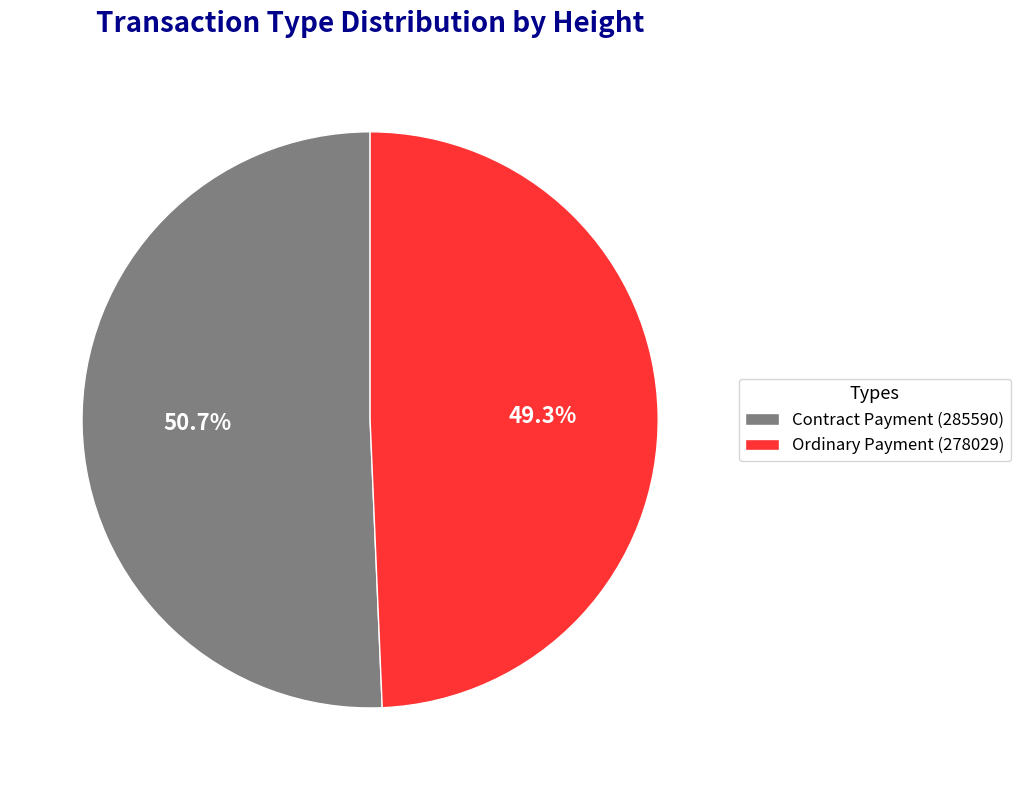

To the nearest percent, what is the difference between the Contract Payment (285590) and Ordinary Payment (278029) slice percentages?

1%